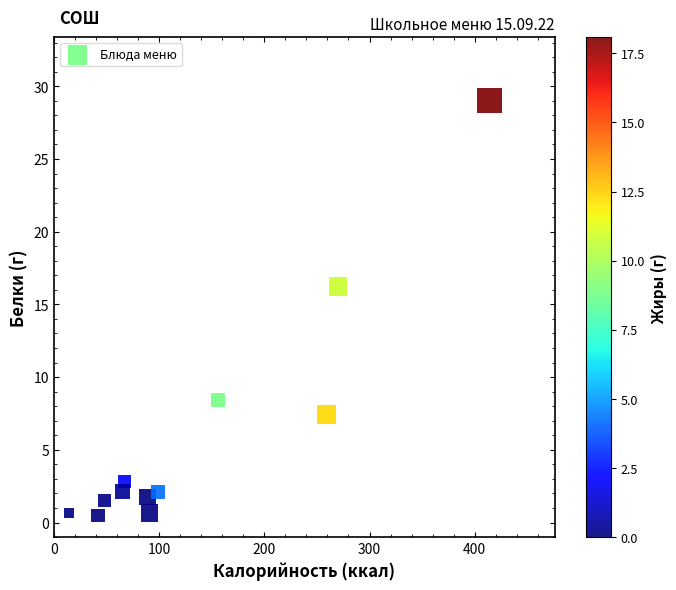

What is the range of X values (max minus min)?

400.0